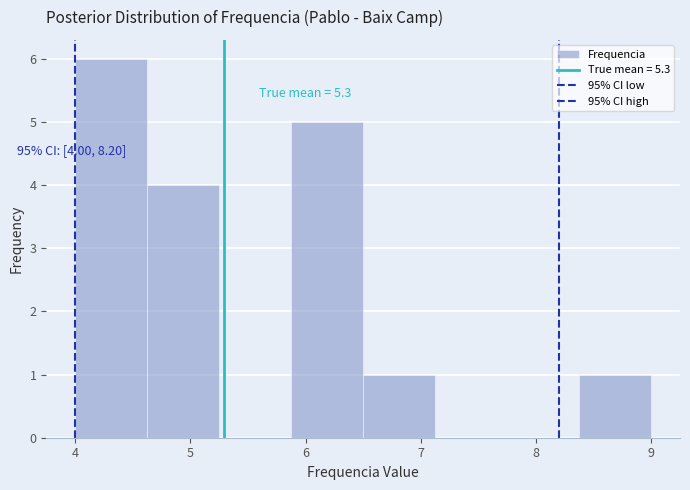

Over which range of the x-axis is the bar tallest?

4.0 to 4.6